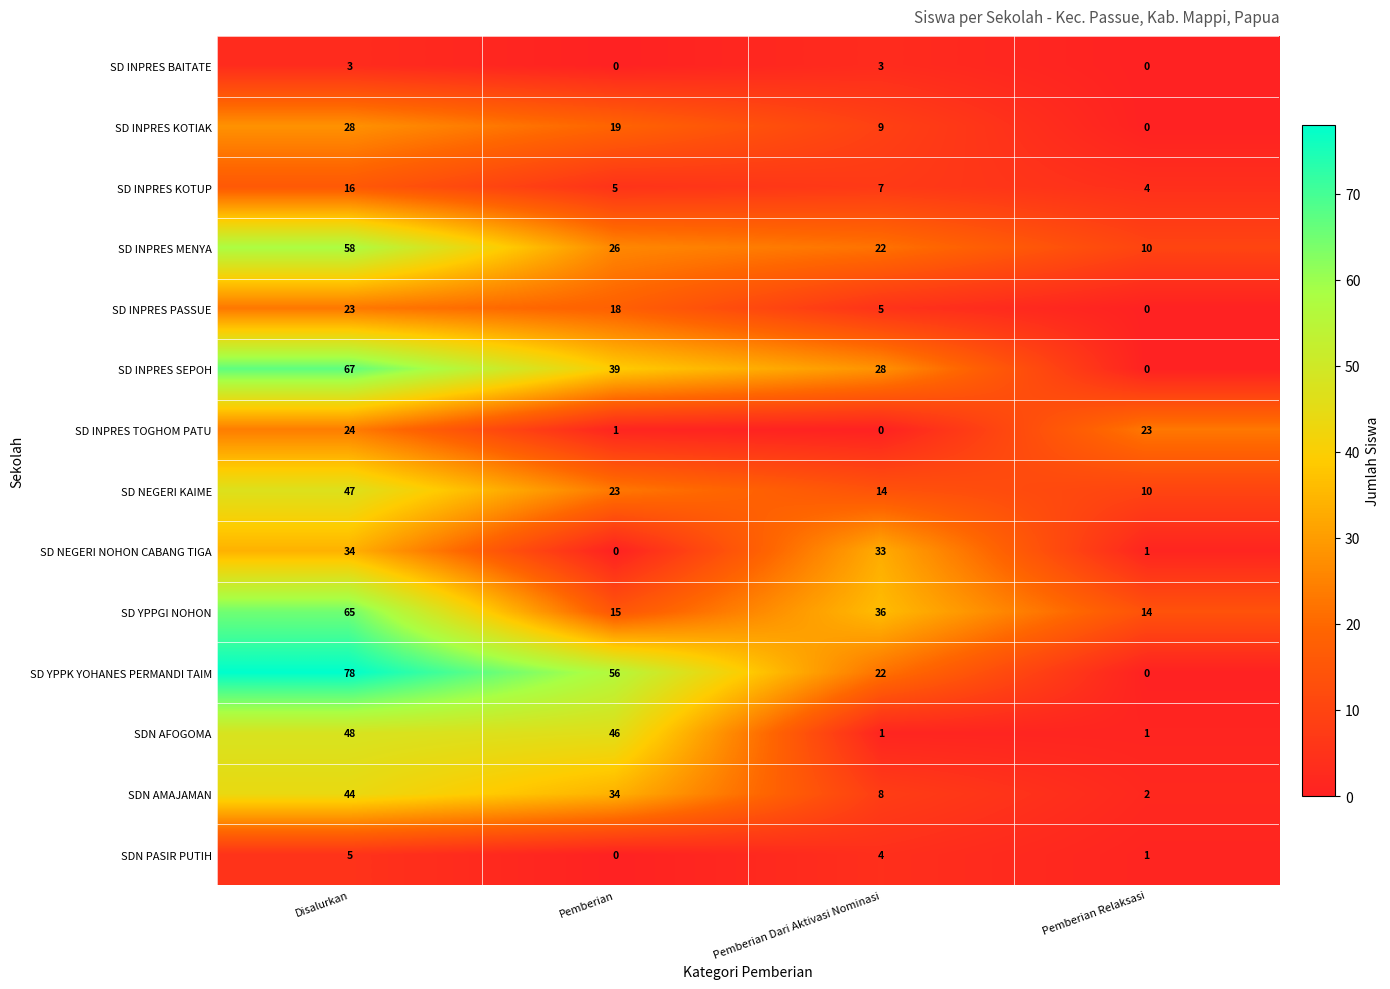

Where does the SD INPRES TOGHOM PATU series first go above 23?

Disalurkan